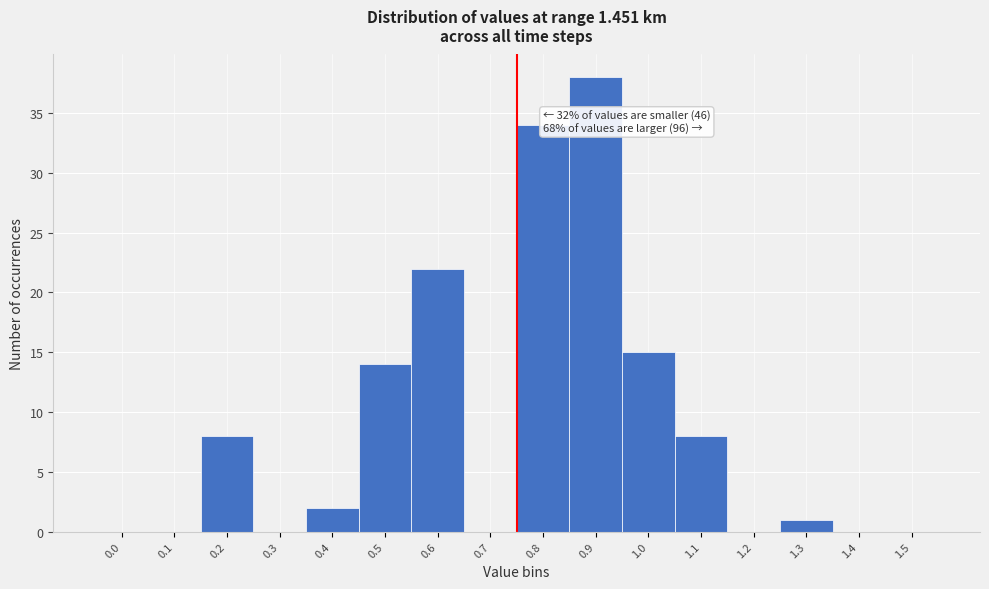

Reading right to left, list all the values displayed in this chart.

1.5=0	1.4=0	1.3=1	1.2=0	1.1=8	1.0=15	0.9=38	0.8=34	0.7=0	0.6=22	0.5=14	0.4=2	0.3=0	0.2=8	0.1=0	0.0=0